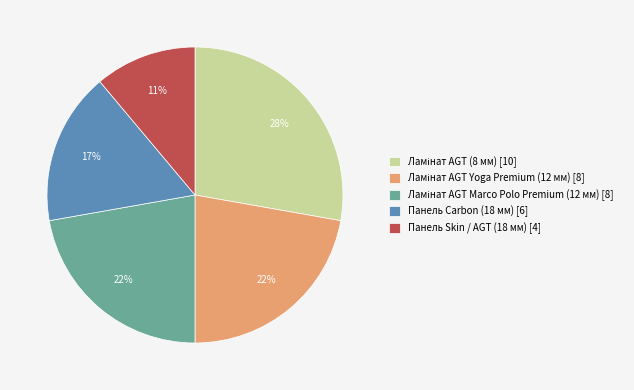

What percentage is the Панель Skin / AGT (18 мм) [4] slice, to the nearest percent?

11%